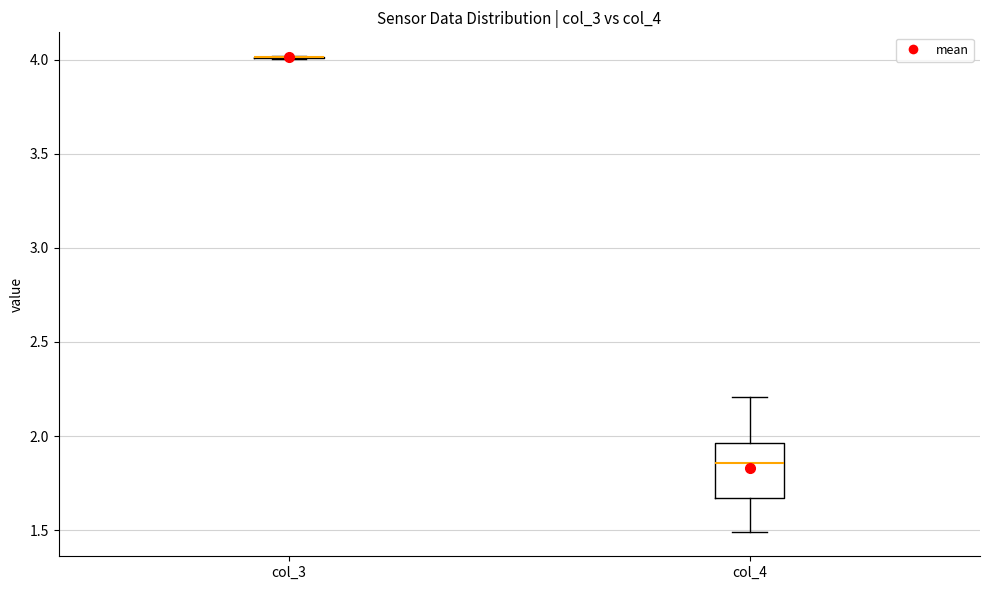

Reading left to right, read every box against the y-axis: the position of its median line, the range the box covers, and the ends of its whiskers. The values are not printed on the chart, so give them approximately, as read against the axis.

col_3: box collapsed to a line at 4.00, whiskers 4.00 to 4.00
col_4: median 1.85, box 1.65 to 1.95, whiskers 1.50 to 2.20